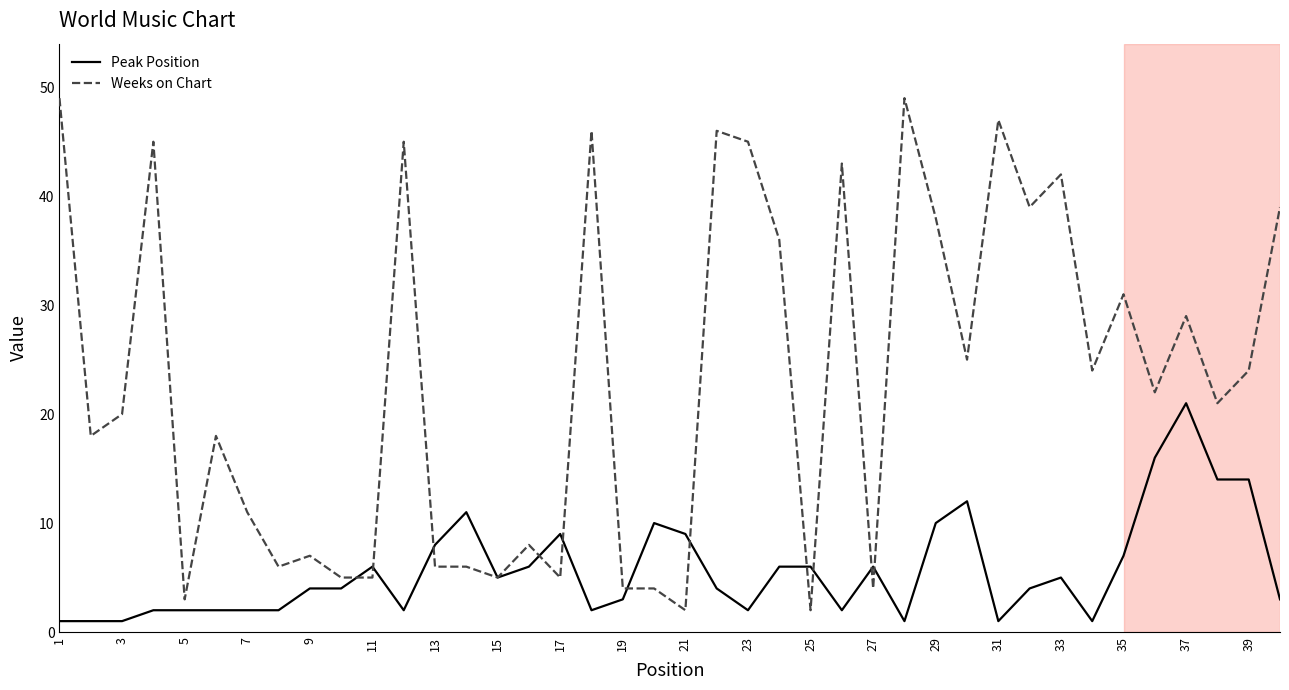

Which series has the widest spread of values?

Weeks on Chart